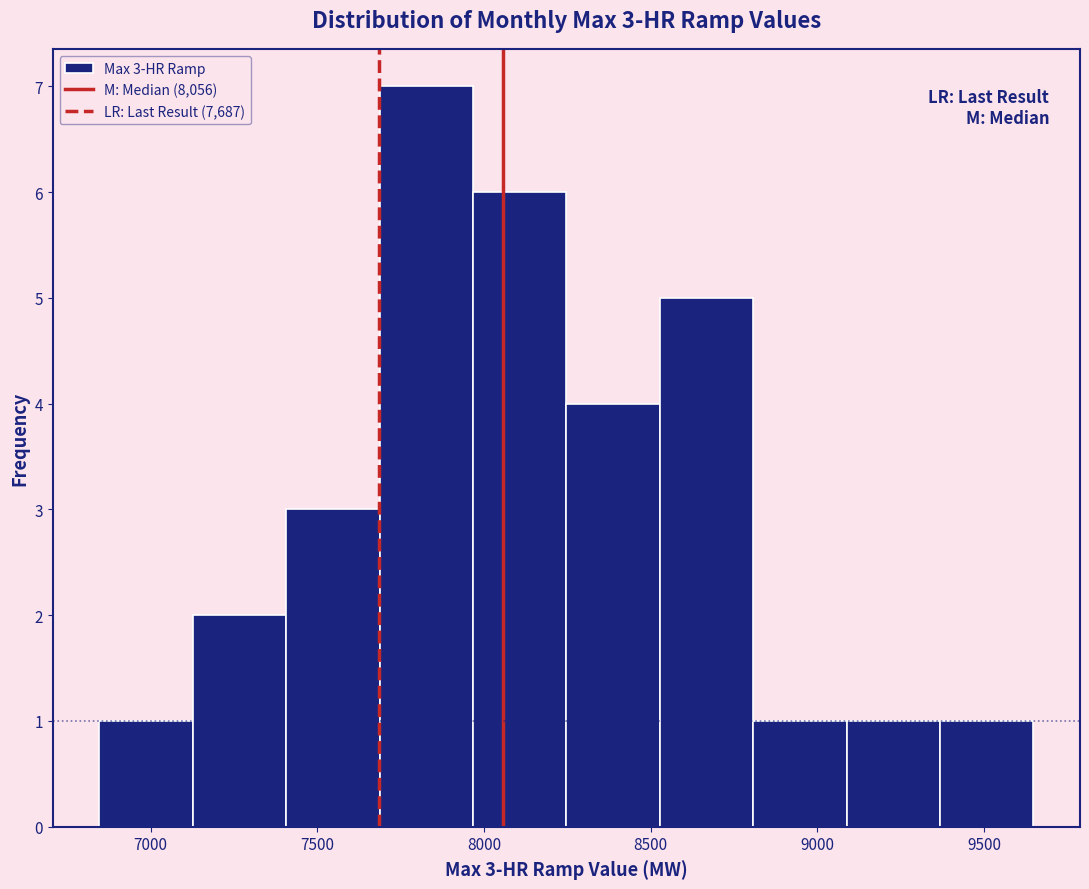

Which range on the x-axis has the tallest bar?

7700 to 7950